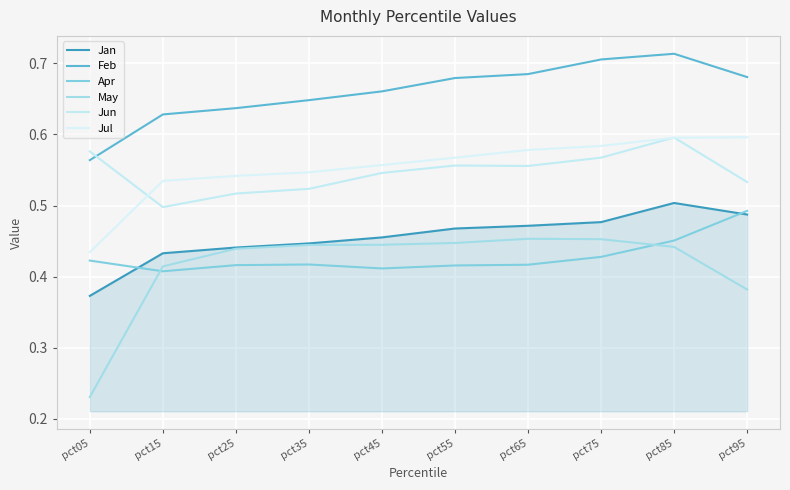

Does the chart have visible grid lines?

Yes